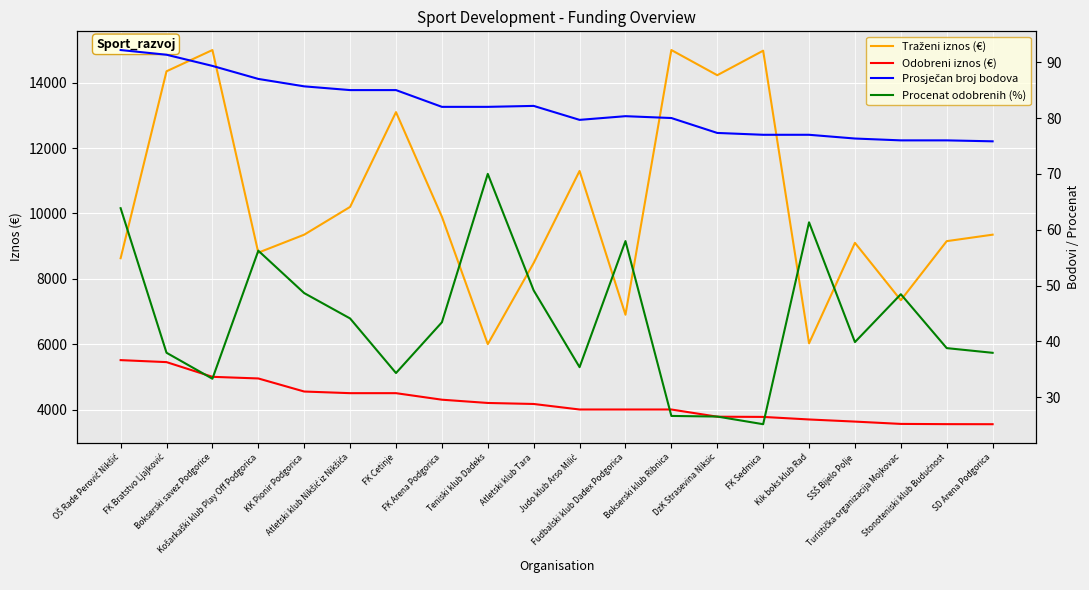

How many values in the Odobreni iznos (€) series exceed 4169?

9